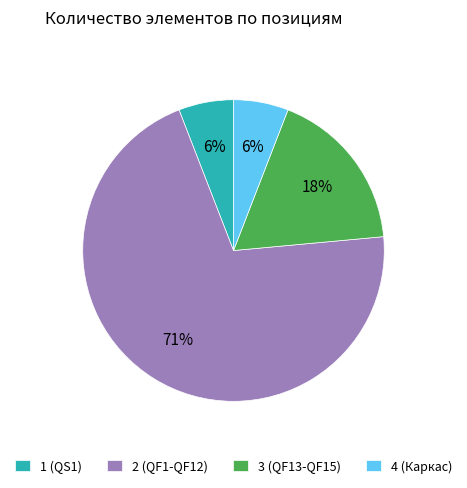

Combined, do 3 (QF13-QF15) and 1 (QS1) account for over 50%?

No